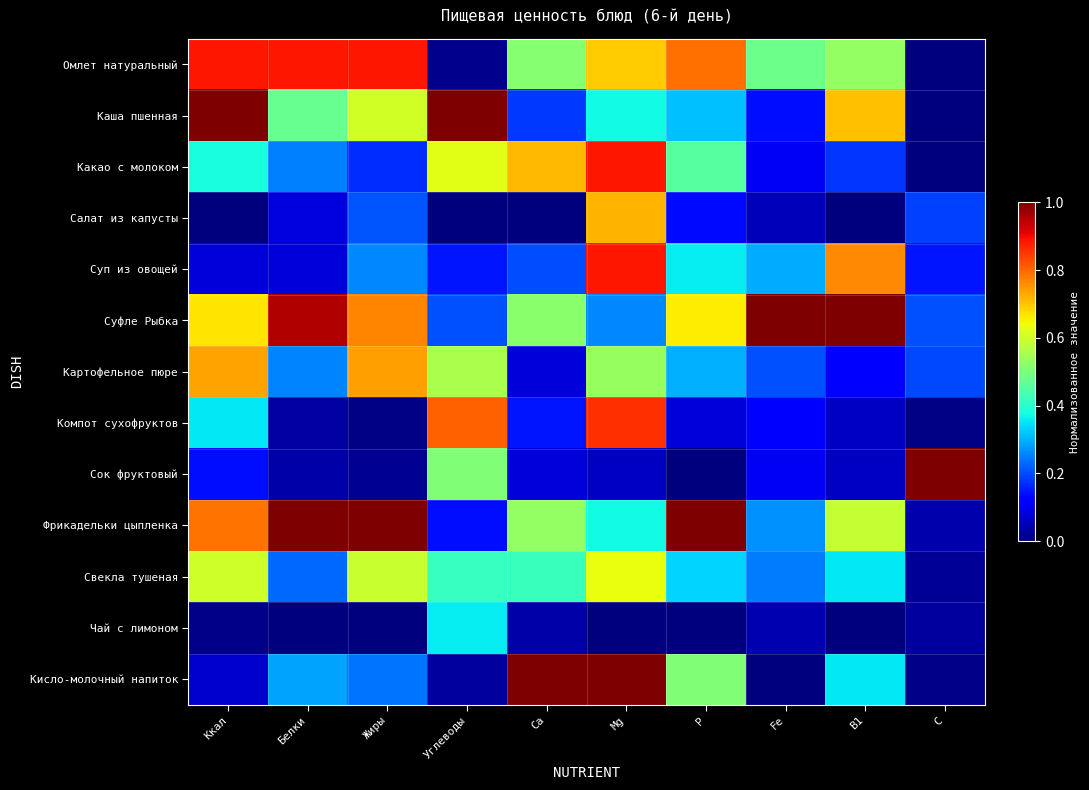

Which has a higher value, Белки or Ca?

Белки